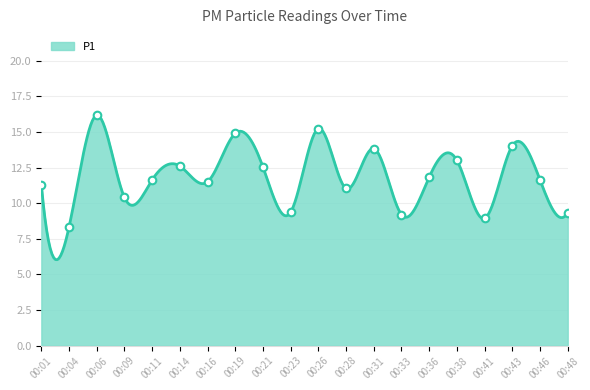

What is the change in value from 00:26 to 00:36?

-3.4